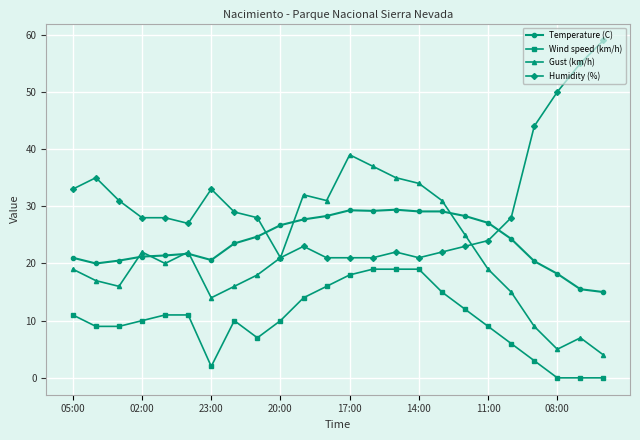

True or false: Gust (km/h) has more than 0 interior local peaks.

True